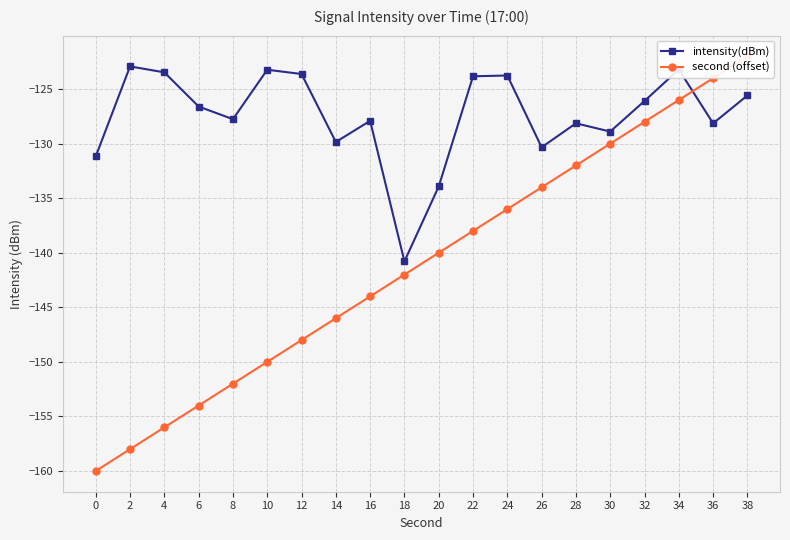

Is the value of intensity(dBm) at 2 greater than the value of second (offset) at 22?

Yes